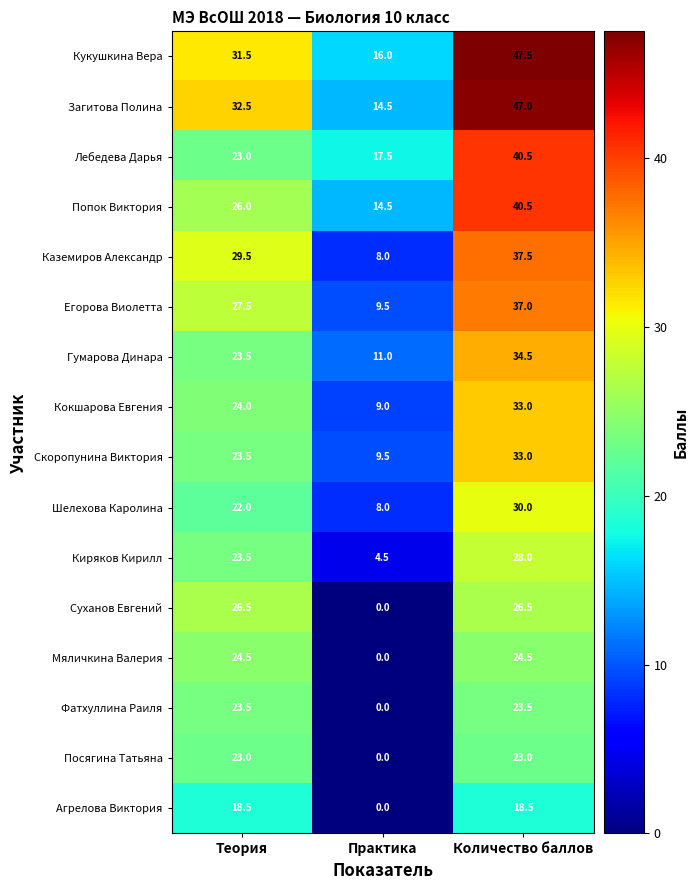

What is the minimum value for Шелехова Каролина?

8.0